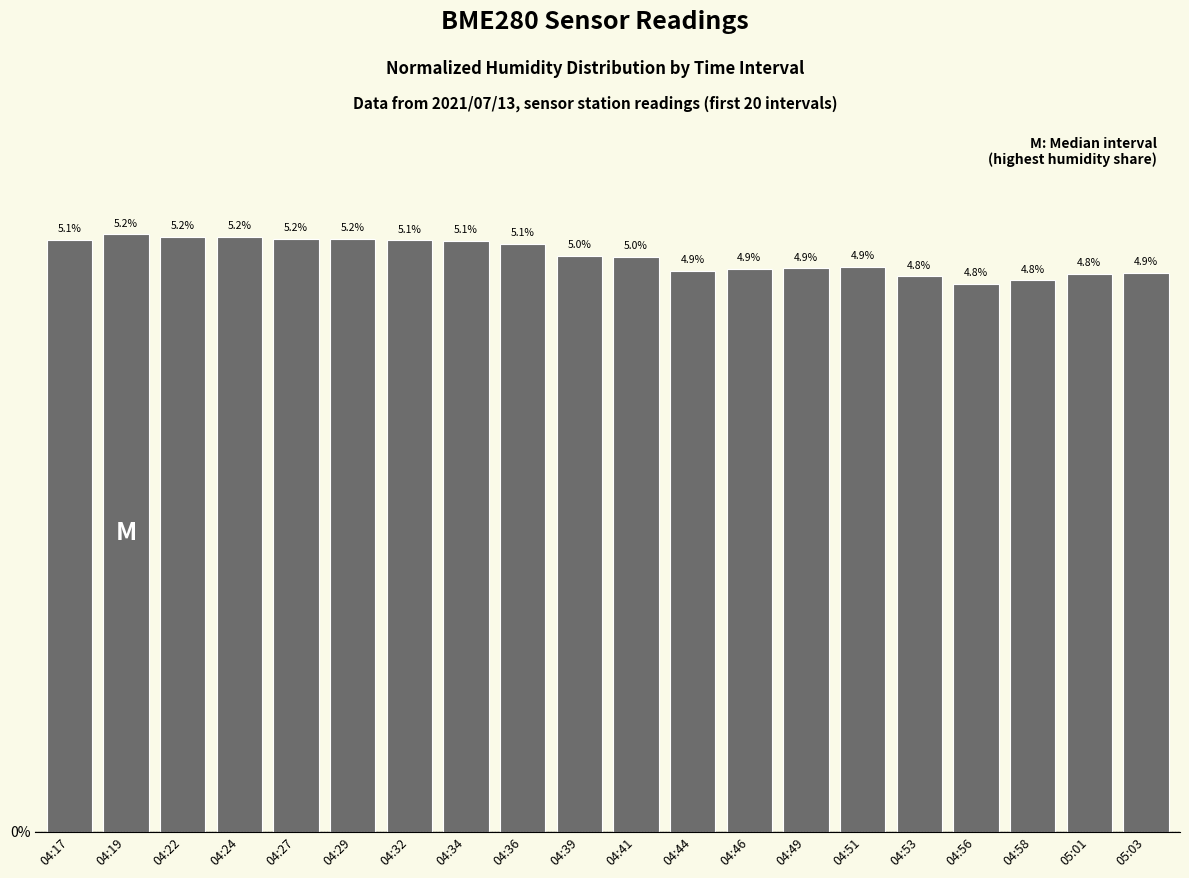

What is the ratio of the value at 04:22 to the value at 04:27?

1.0